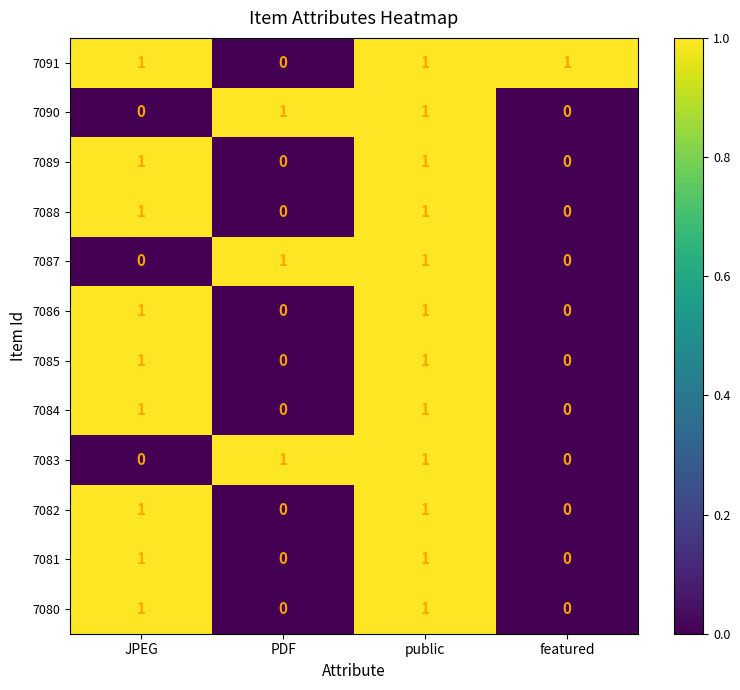

Count the 7082 values in the range 0 to 1.

4